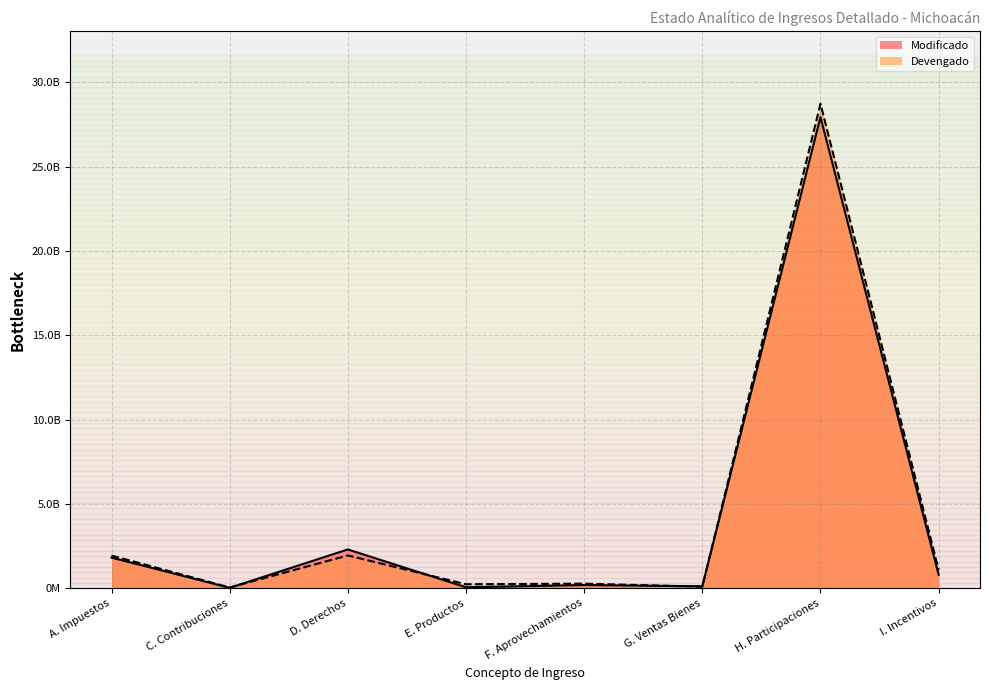

Which series has the largest range (max minus min)?

Devengado